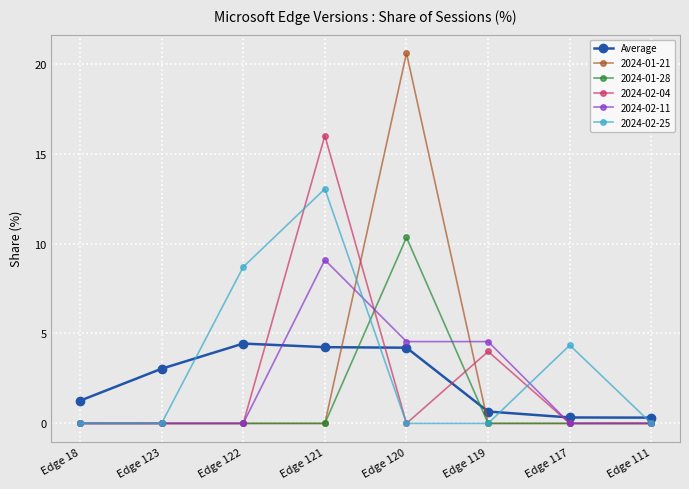

Does the chart have visible grid lines?

Yes